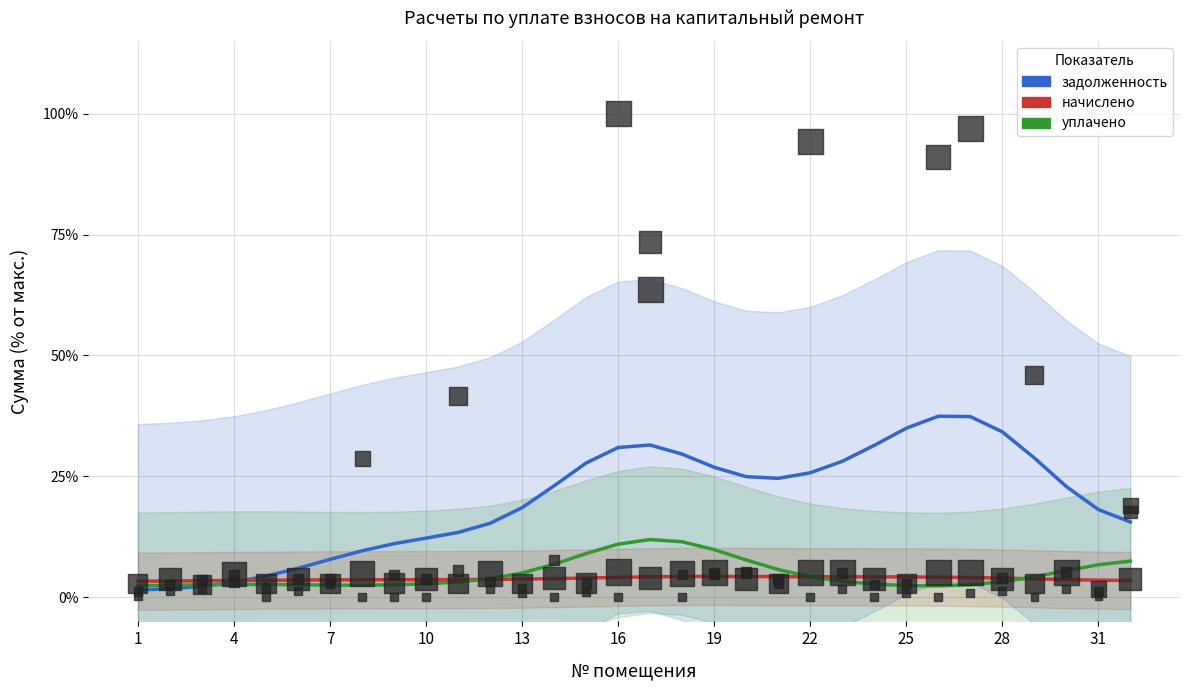

Which series reaches the minimum Y coordinate?

задолженность